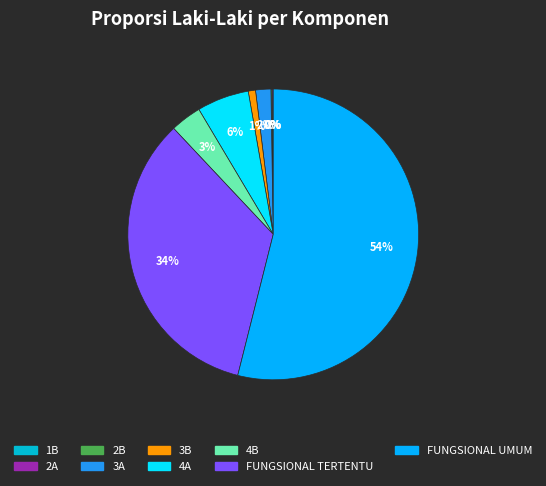

Is it true that FUNGSIONAL UMUM is 54% of the pie?

True